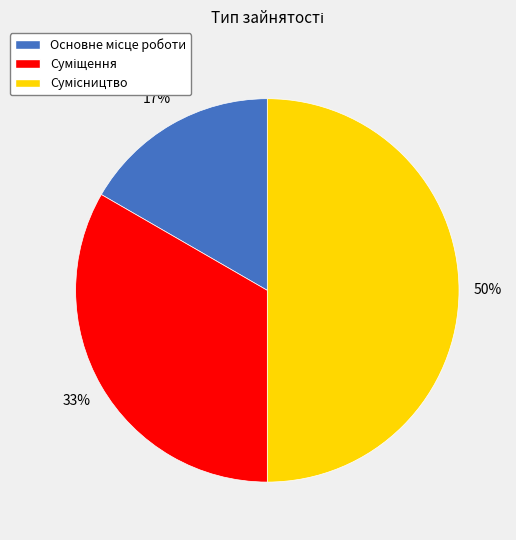

To the nearest percent, what is the average slice percentage?

33%